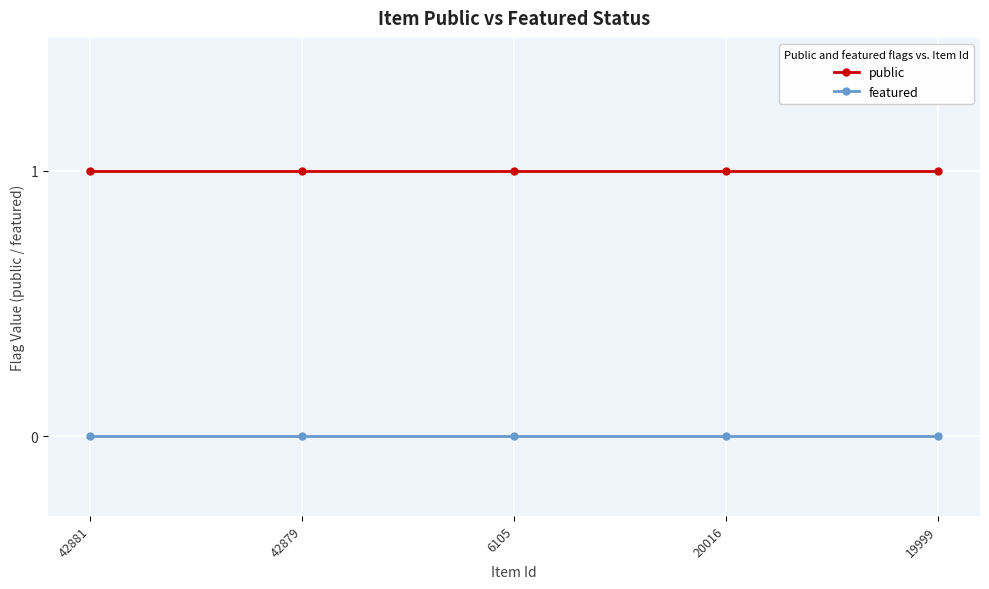

What is the sum of the public values at 42881 and 20016?

2